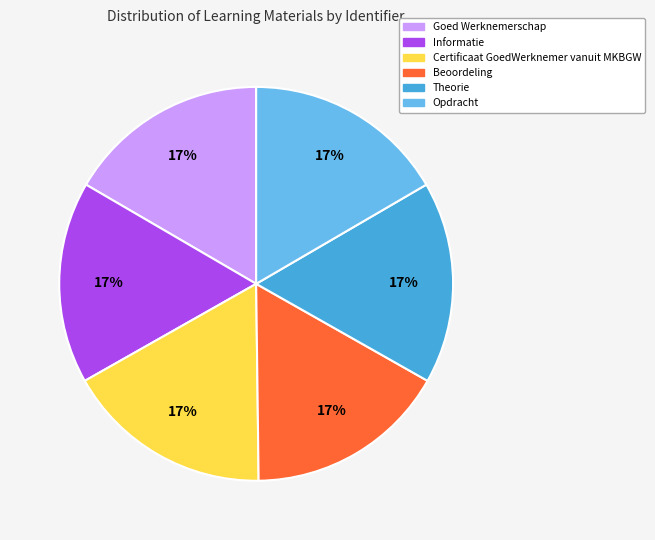

Count the number of slices in the pie.

6